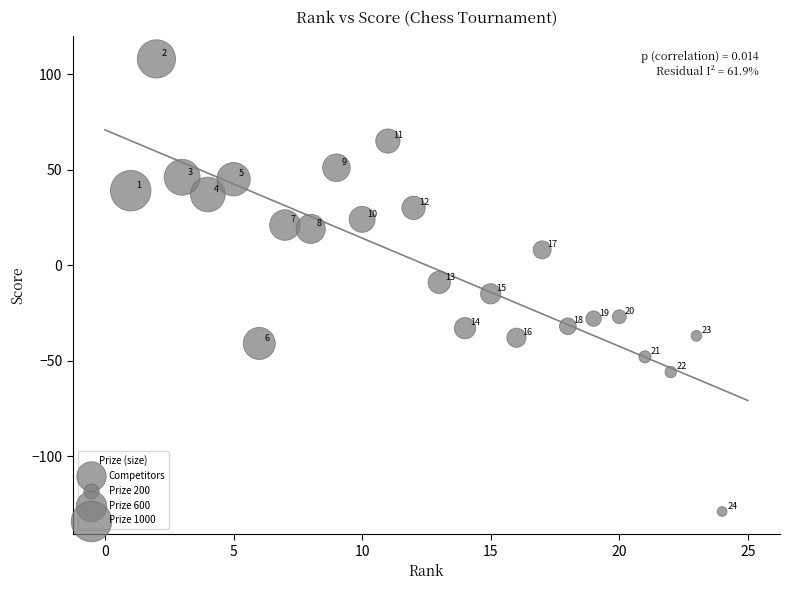

What is the range of Y values (max minus min)?

237